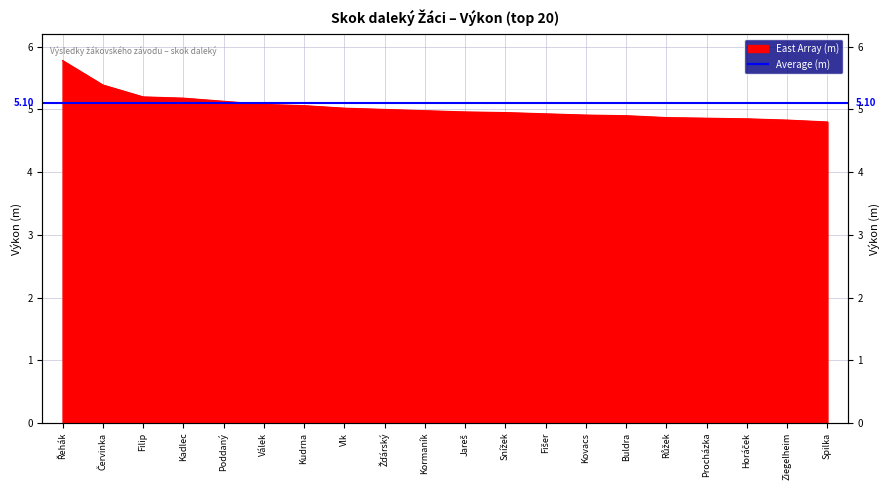

Read the value at Fišer.

4.9